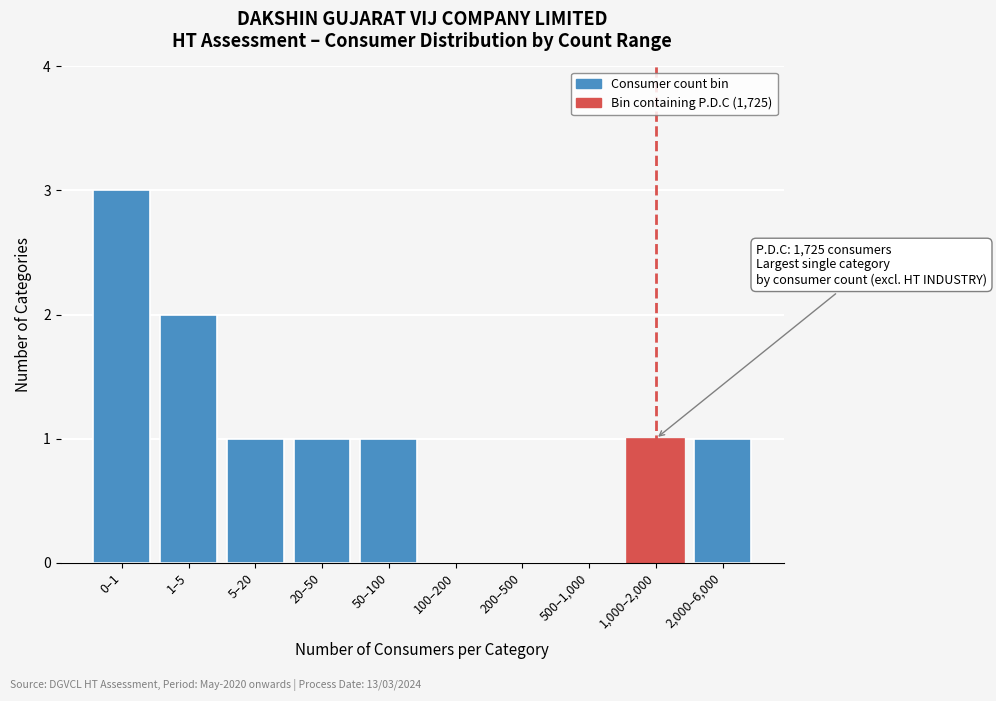

Reading left to right, transcribe all the data shown in this chart.

0–1=3	1–5=2	5–20=1	20–50=1	50–100=1	100–200=0	200–500=0	500–1,000=0	1,000–2,000=1	2,000–6,000=1